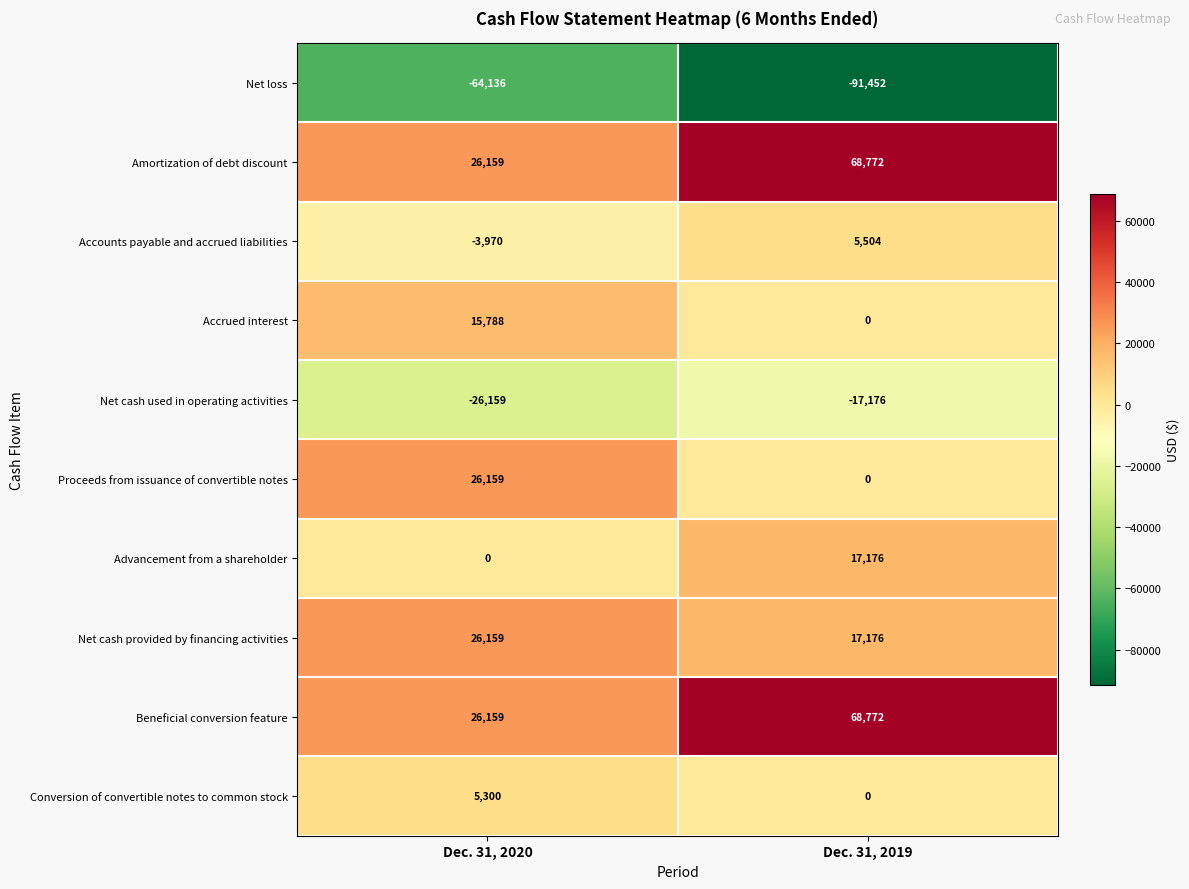

What is the highest value of the Amortization of debt discount series?

68772